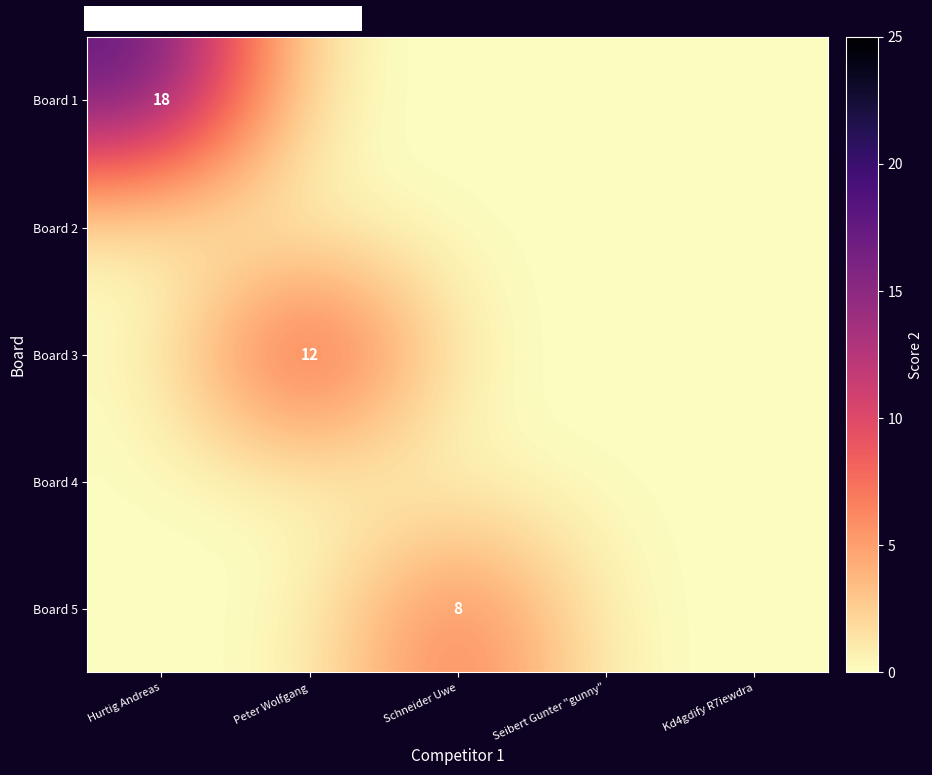

Count the number of data series in this chart.

5